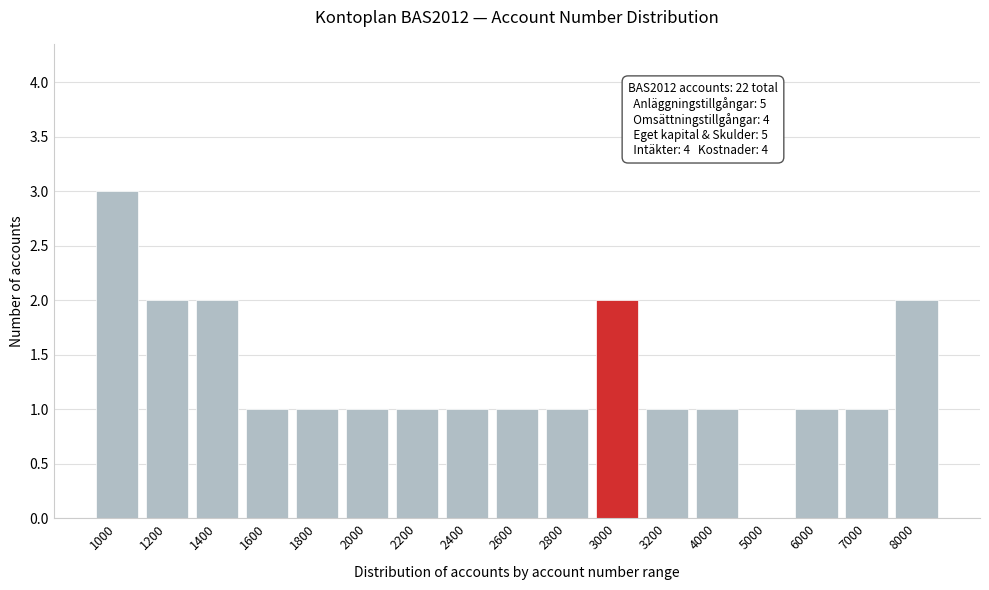

Reading left to right, transcribe all the data shown in this chart.

1000=3	1200=2	1400=2	1600=1	1800=1	2000=1	2200=1	2400=1	2600=1	2800=1	3000=2	3200=1	4000=1	5000=0	6000=1	7000=1	8000=2